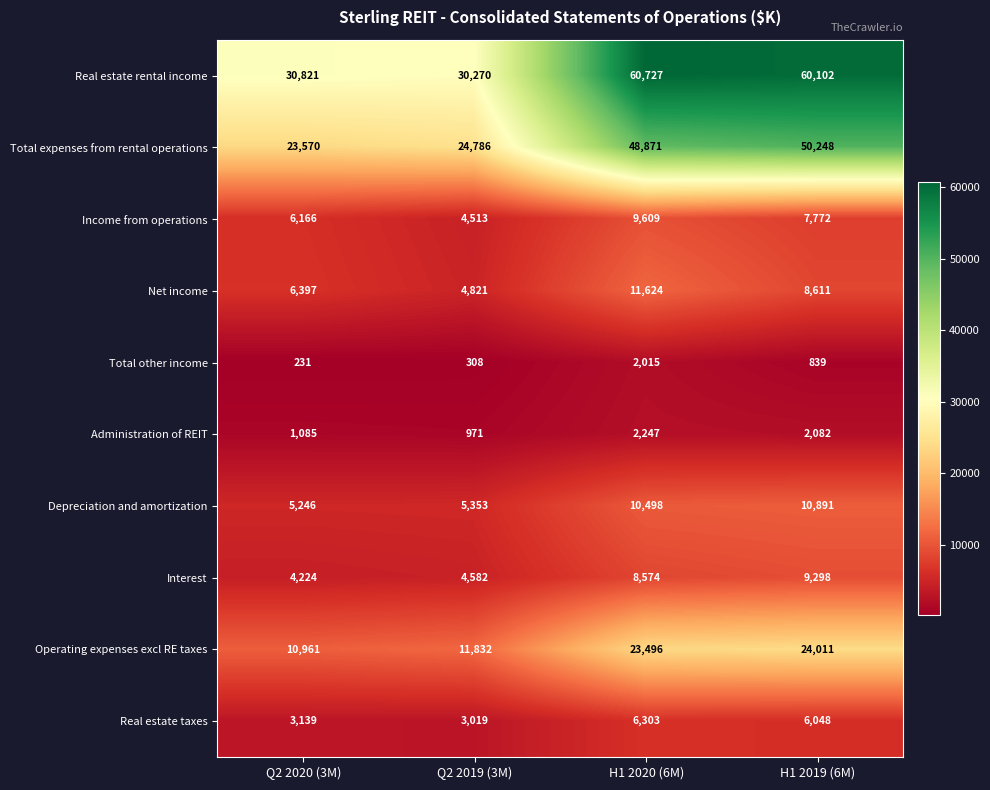

What is the difference between the second highest and second lowest values in the Interest series?

3992